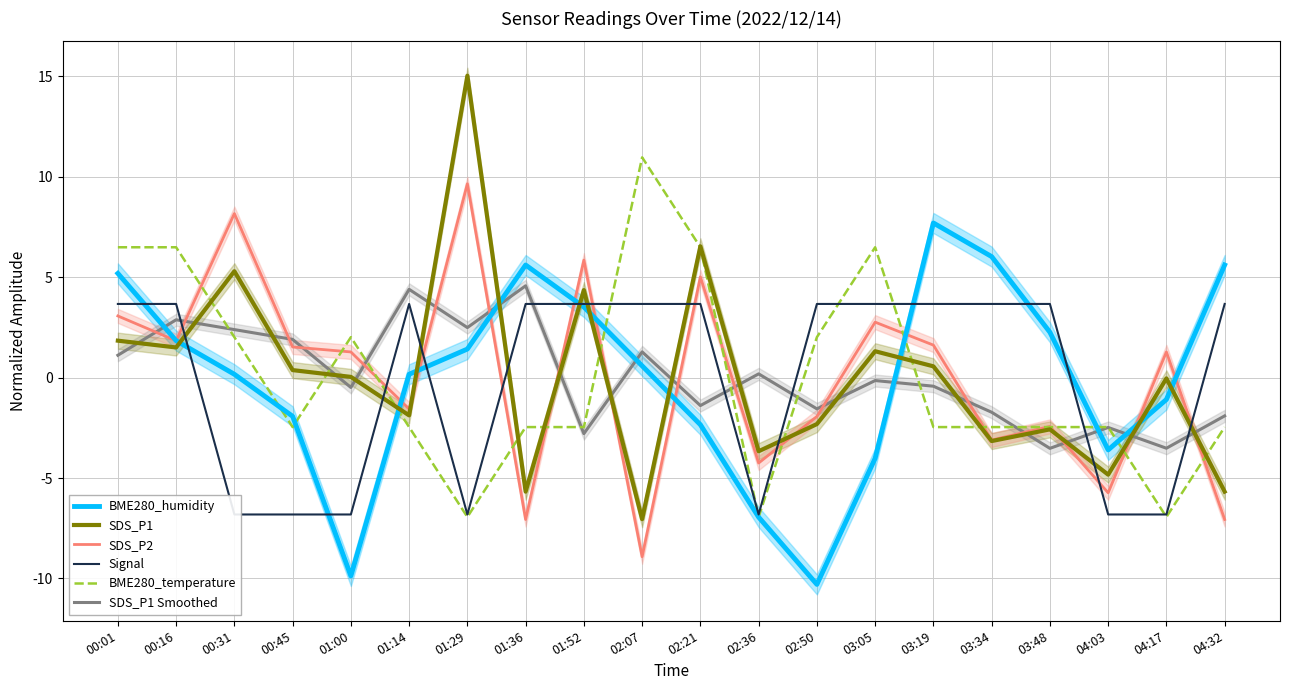

Which has a higher value, 03:34 or 01:36?

03:34